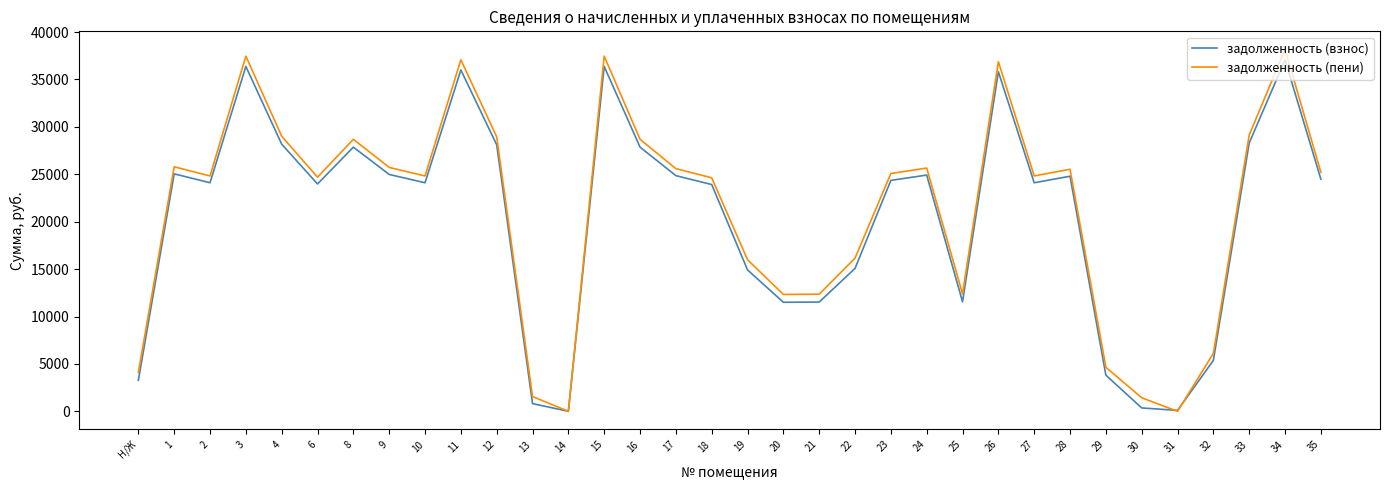

What is the total value across all series at 10?

48930.5